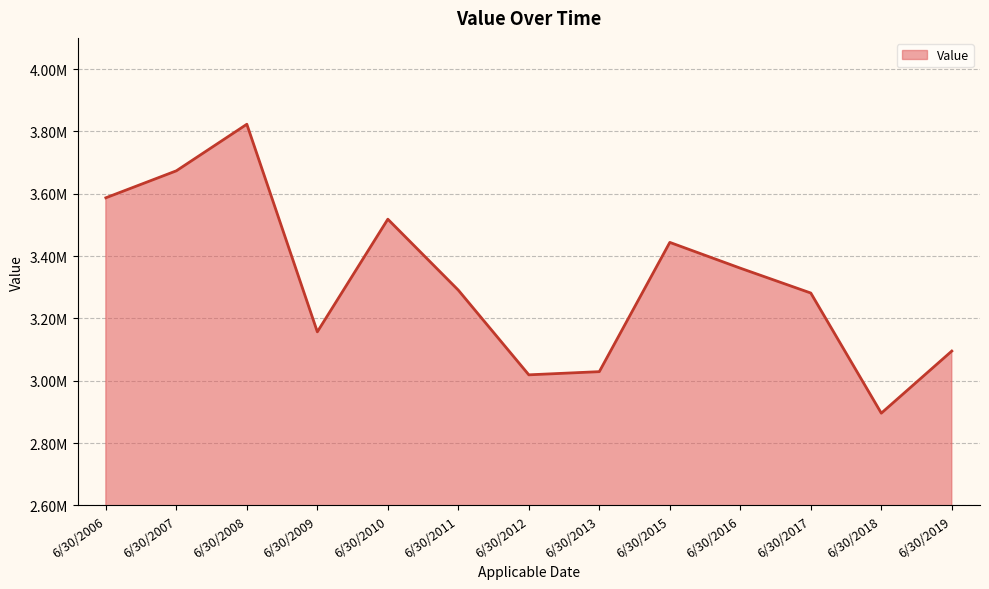

Does the chart have visible grid lines?

Yes